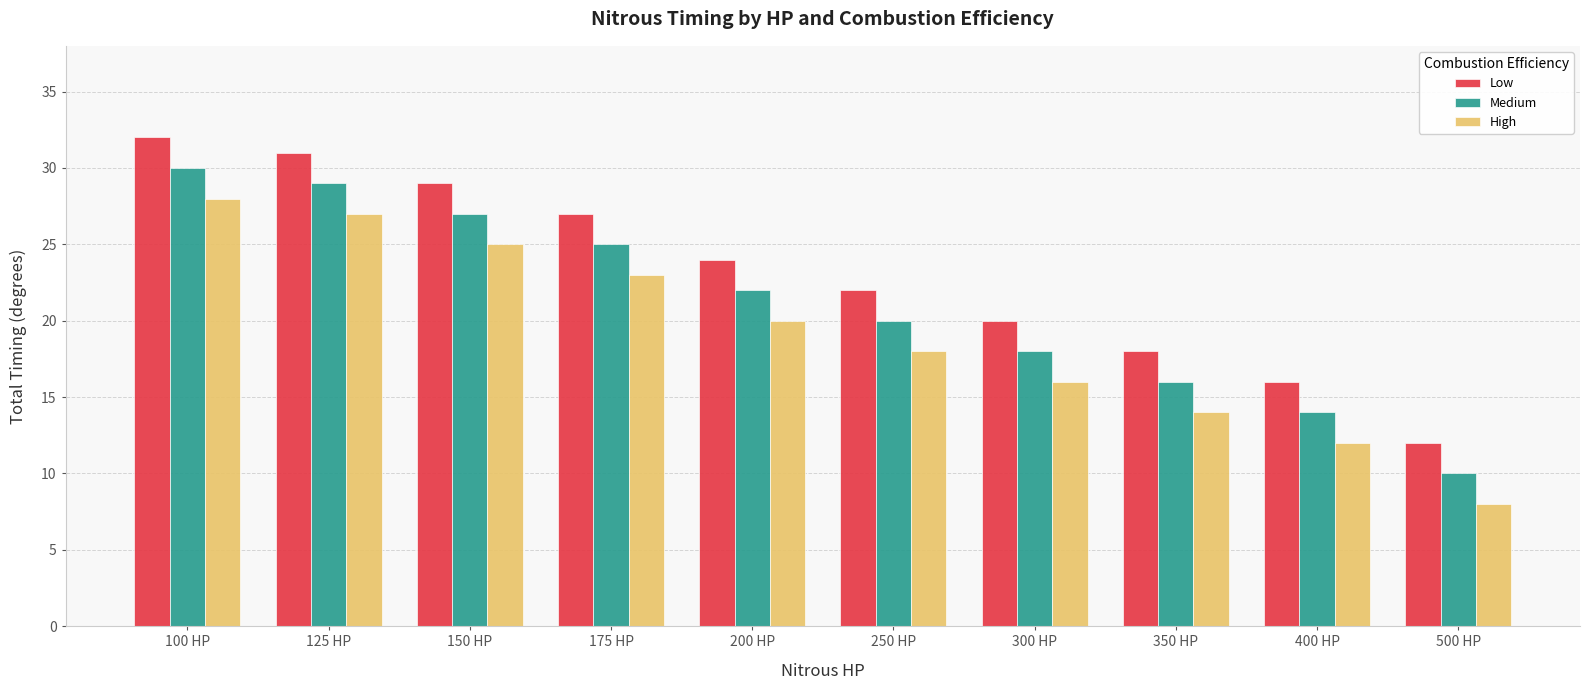

How many bars are there in each group?

3